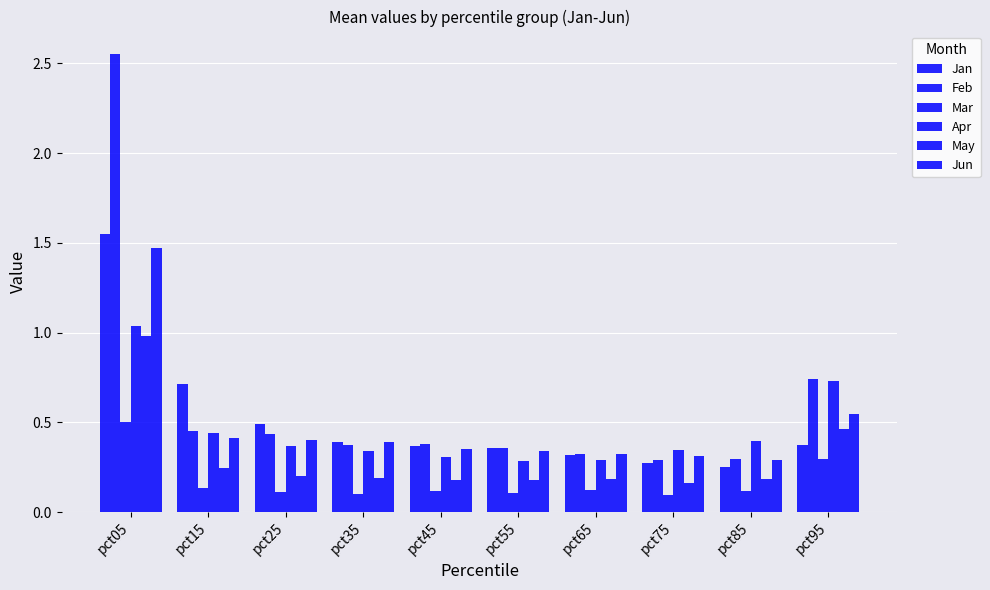

What is the value of the Mar bar at the 1st from the left?

0.5